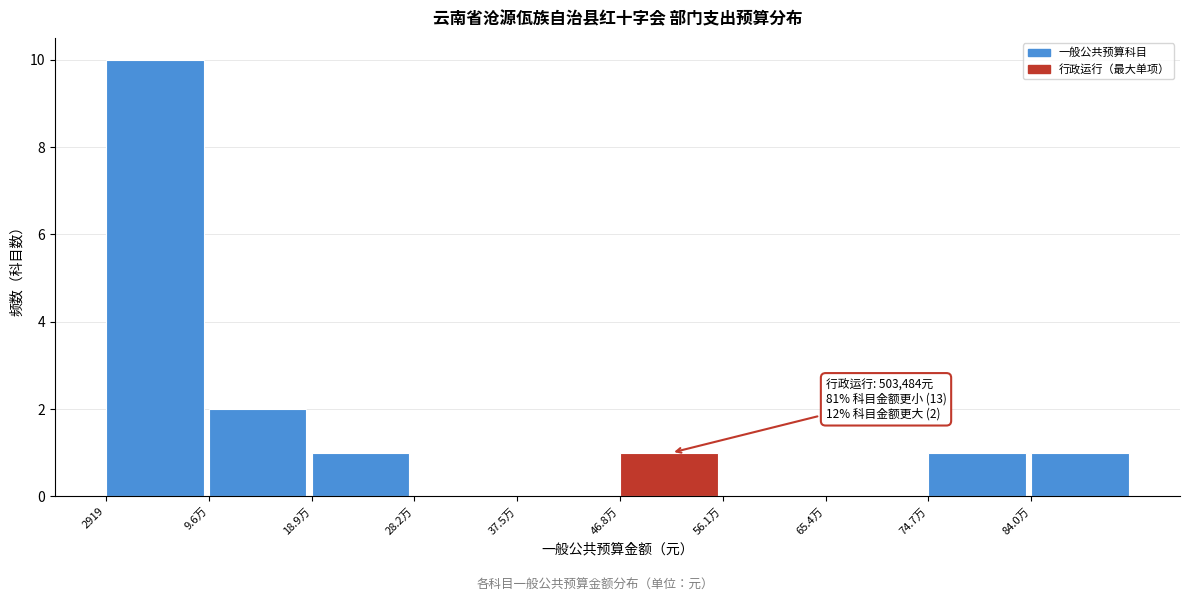

Reading left to right, transcribe all the data shown in this chart.

2919=10	9.6万=2	18.9万=1	28.2万=0	37.5万=0	46.8万=1	56.1万=0	65.4万=0	74.7万=1	84.0万=1